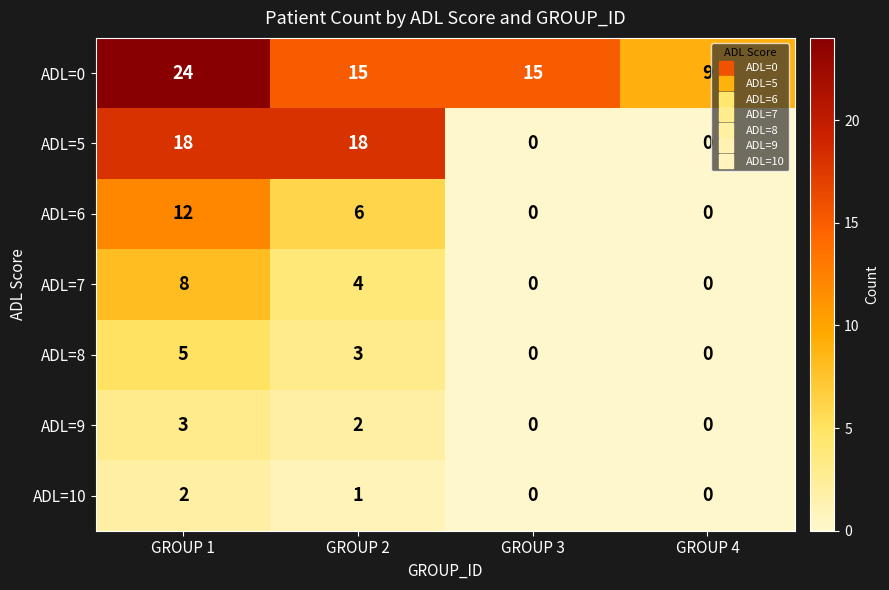

Reading right to left, transcribe all the data shown in this chart.

ADL=0: GROUP 4=9	GROUP 3=15	GROUP 2=15	GROUP 1=24
ADL=5: GROUP 4=0	GROUP 3=0	GROUP 2=18	GROUP 1=18
ADL=6: GROUP 4=0	GROUP 3=0	GROUP 2=6	GROUP 1=12
ADL=7: GROUP 4=0	GROUP 3=0	GROUP 2=4	GROUP 1=8
ADL=8: GROUP 4=0	GROUP 3=0	GROUP 2=3	GROUP 1=5
ADL=9: GROUP 4=0	GROUP 3=0	GROUP 2=2	GROUP 1=3
ADL=10: GROUP 4=0	GROUP 3=0	GROUP 2=1	GROUP 1=2